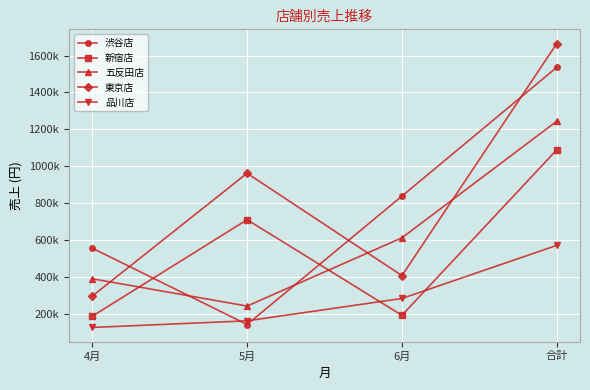

Does the chart display data point markers on the line(s)?

Yes